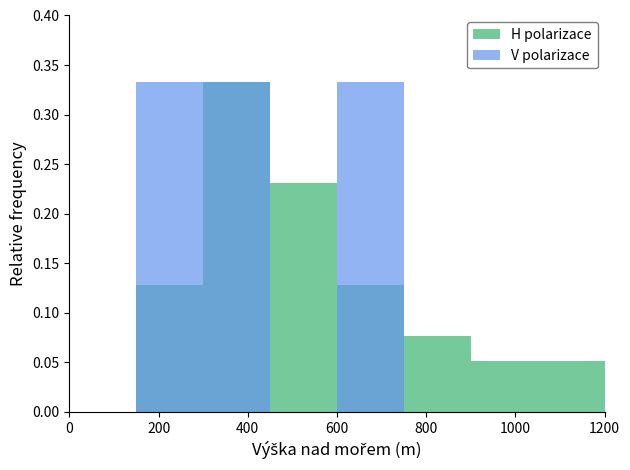

Count the H polarizace values in the range 0 to 1.

8